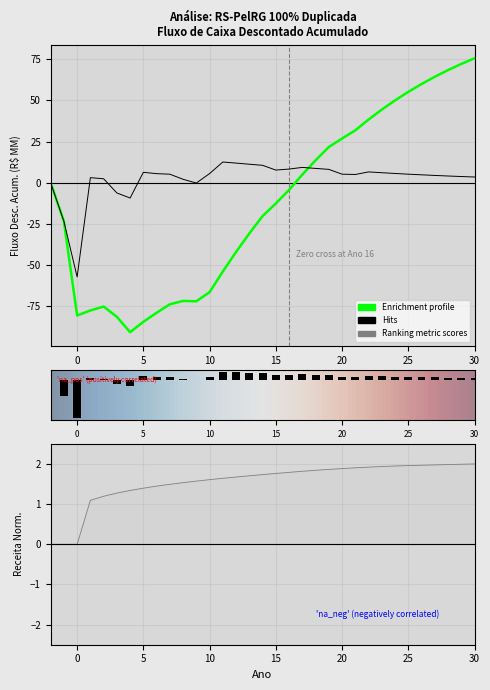

Reading left to right, transcribe all the data shown in this chart.

fluxo_descontado_acumulado: 0.0	-23.4	-80.6	-77.6	-75.2	-81.5	-90.8	-84.5	-79.0	-73.8	-71.8	-72.0	-66.5	-53.9	-42.0	-30.8	-20.3	-12.6	-4.4	4.9	13.6	21.6	26.8	31.8	38.3	44.4	50.0	55.1	59.9	64.3	68.3	72.1	75.5
fluxo_descontado: 0.0	-23.4	-57.2	3.0	2.4	-6.2	-9.3	6.3	5.5	5.2	2.0	-0.2	5.5	12.5	11.9	11.2	10.5	7.7	8.3	9.3	8.7	8.1	5.2	5.0	6.5	6.1	5.6	5.2	4.8	4.4	4.1	3.7	3.4
receita: 0.0	0.0	0.0	1.1	1.2	1.3	1.3	1.4	1.4	1.5	1.5	1.6	1.6	1.6	1.7	1.7	1.7	1.8	1.8	1.8	1.8	1.9	1.9	1.9	1.9	1.9	1.9	2.0	2.0	2.0	2.0	2.0	2.0